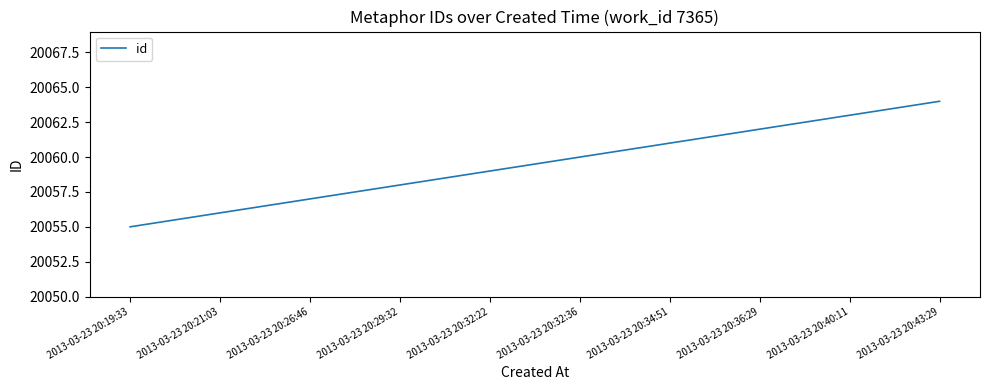

Which label corresponds to the largest value in the chart?

2013-03-23 20:43:29